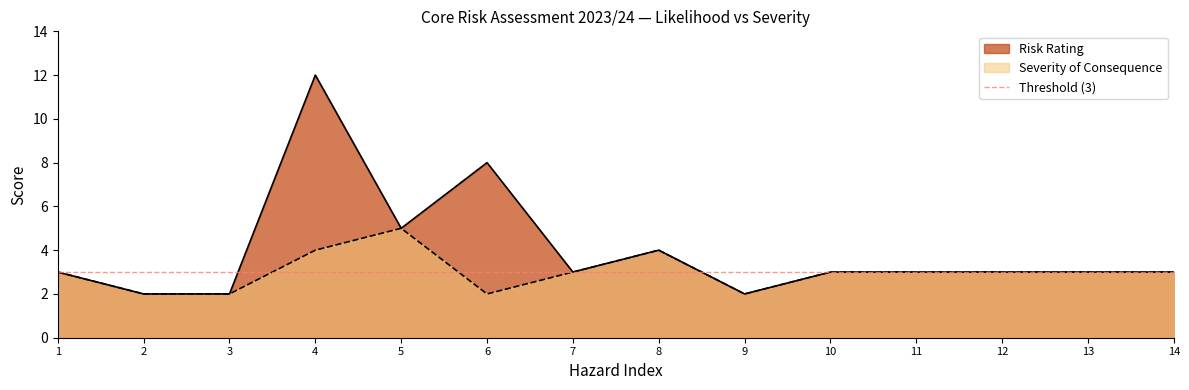

Which series changed the most between 3 and 14?

Risk Rating